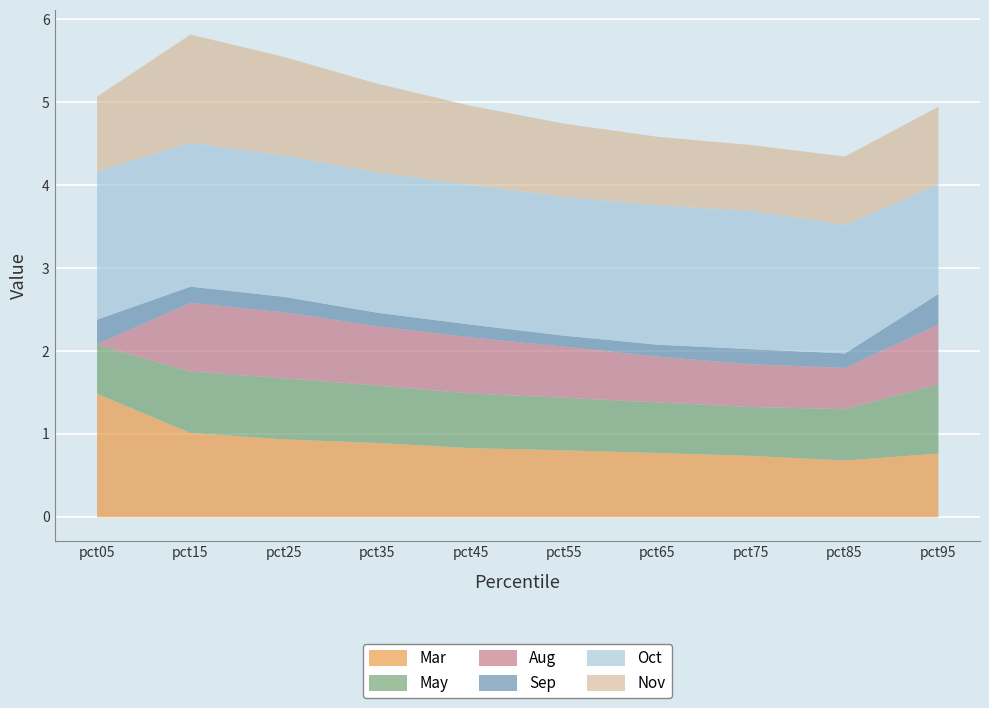

Reading left to right, what are all the values shown in this chart?

Mar: 1.5	1.0	0.9	0.9	0.8	0.8	0.8	0.7	0.7	0.8
May: 0.6	0.7	0.7	0.7	0.7	0.6	0.6	0.6	0.6	0.8
Aug: 0.0	0.8	0.8	0.7	0.7	0.6	0.6	0.5	0.5	0.7
Sep: 0.3	0.2	0.2	0.2	0.2	0.1	0.1	0.2	0.2	0.4
Oct: 1.8	1.7	1.7	1.7	1.7	1.7	1.7	1.7	1.5	1.3
Nov: 0.9	1.3	1.2	1.1	1.0	0.9	0.8	0.8	0.8	0.9